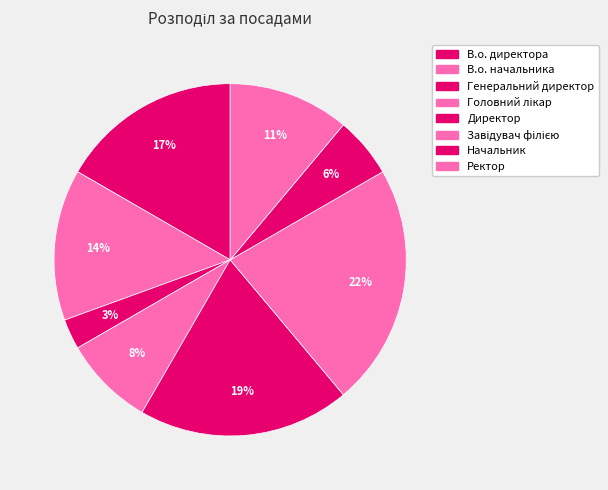

To the nearest percent, what percentage of the pie is Завідувач філією?

22%